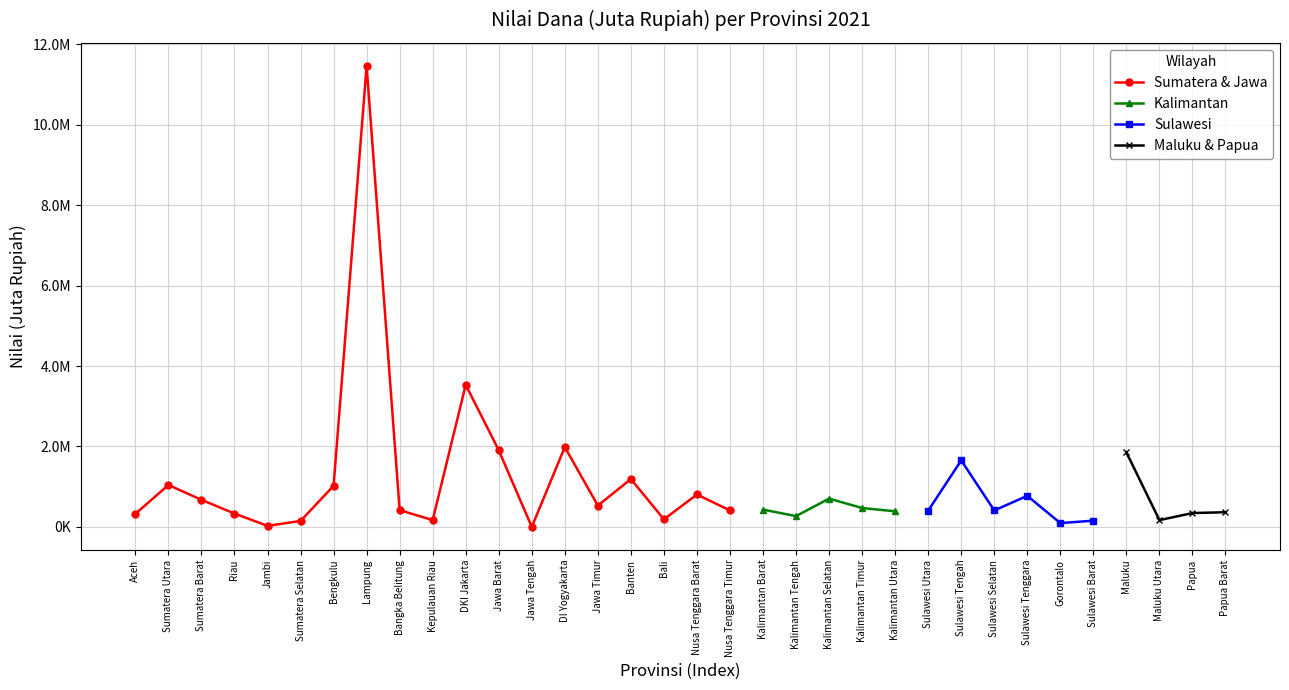

Rank the categories by value from highest to lowest.

Lampung, DKI Jakarta, DI Yogyakarta, Jawa Barat, Banten, Sumatera Utara, Bengkulu, Nusa Tenggara Barat, Sumatera Barat, Jawa Timur, Bangka Belitung, Nusa Tenggara Timur, Riau, Aceh, Bali, Kepulauan Riau, Sumatera Selatan, Jambi, Jawa Tengah